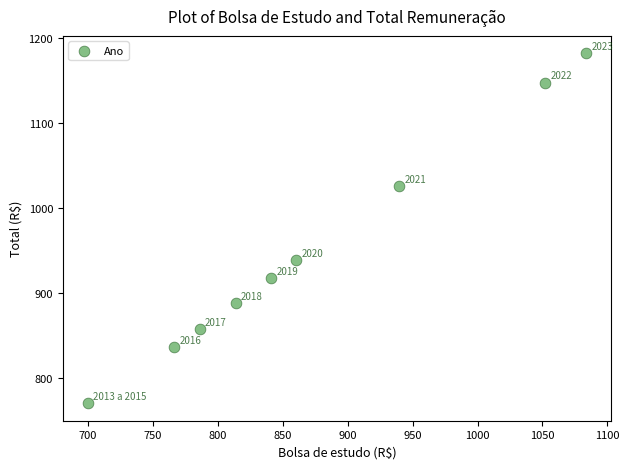

What is the range of X values (max minus min)?

383.4